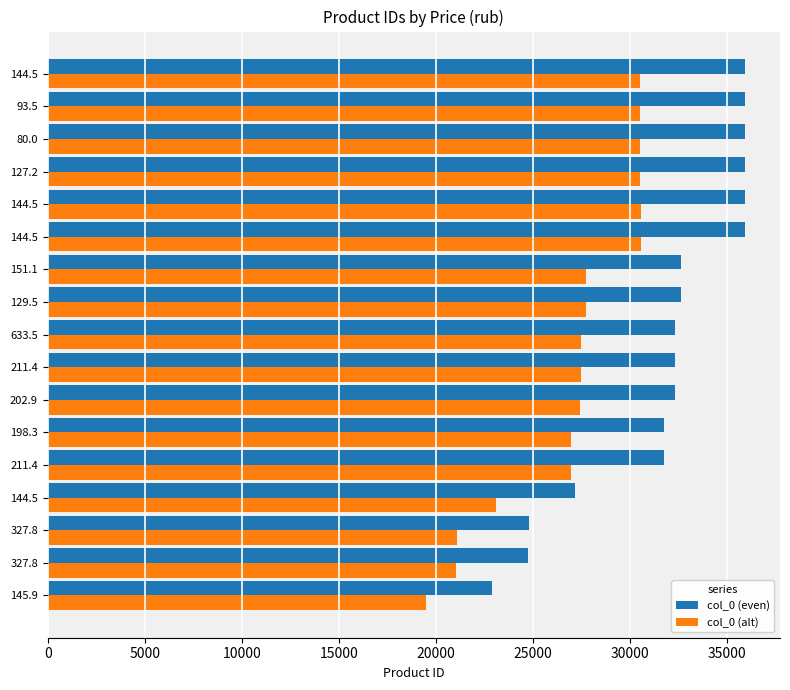

What is the minimum value shown in the chart?

19479.5